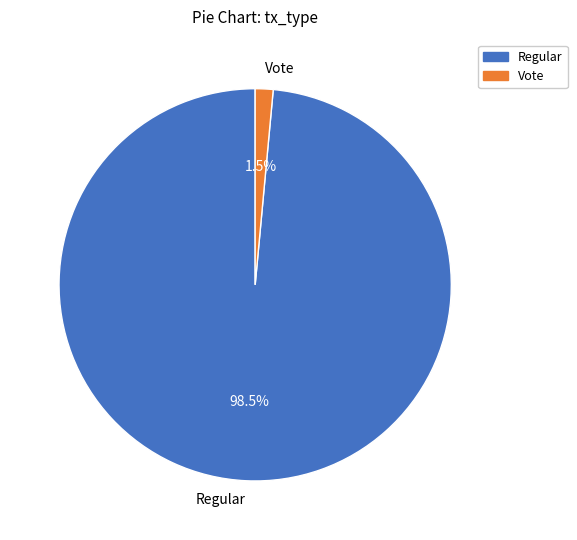

What portion of the pie excludes Vote?

98.5%